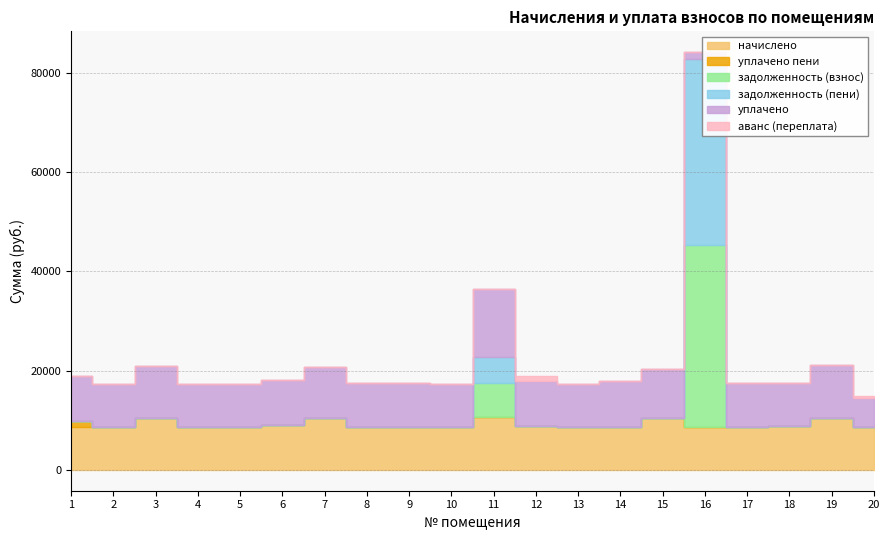

What are all the series names shown in the legend?

начислено, уплачено пени, задолженность (взнос), задолженность (пени), уплачено, аванс (переплата)